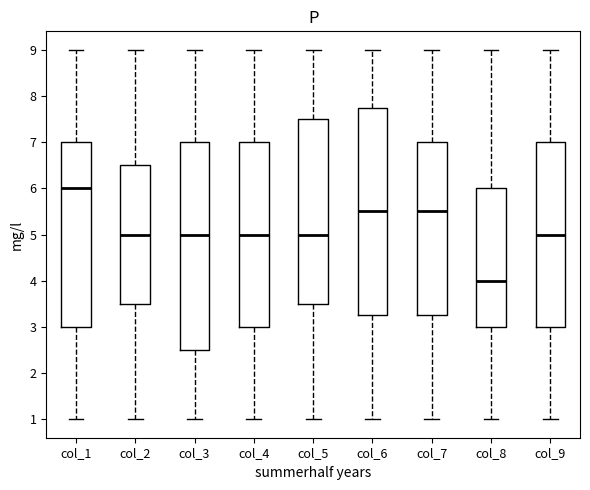

Reading left to right, transcribe this box plot: for each box, give where its median line is, the range the box spans, and where its two whiskers end, as read against the y-axis. The values are not printed on the chart, so give them approximately, as read against the axis.

col_1: median 6.0, box 3.0 to 7.0, whiskers 1.0 to 9.0
col_2: median 5.0, box 3.5 to 6.5, whiskers 1.0 to 9.0
col_3: median 5.0, box 2.5 to 7.0, whiskers 1.0 to 9.0
col_4: median 5.0, box 3.0 to 7.0, whiskers 1.0 to 9.0
col_5: median 5.0, box 3.5 to 7.5, whiskers 1.0 to 9.0
col_6: median 5.5, box 3.3 to 7.8, whiskers 1.0 to 9.0
col_7: median 5.5, box 3.3 to 7.0, whiskers 1.0 to 9.0
col_8: median 4.0, box 3.0 to 6.0, whiskers 1.0 to 9.0
col_9: median 5.0, box 3.0 to 7.0, whiskers 1.0 to 9.0